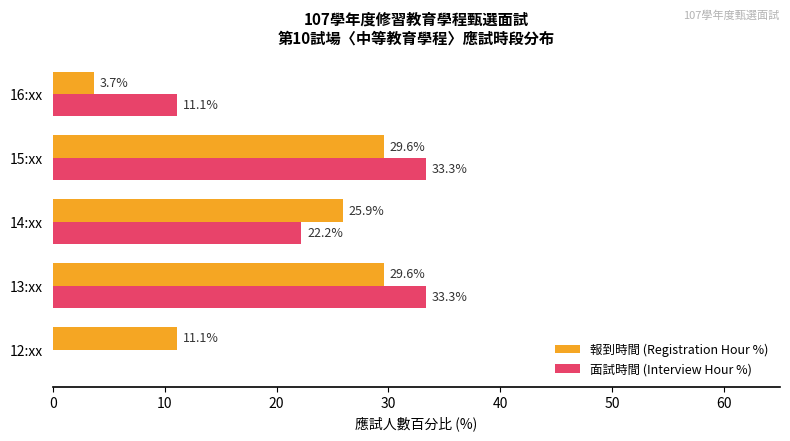

What is the total value across all series at 12:xx?

11.1